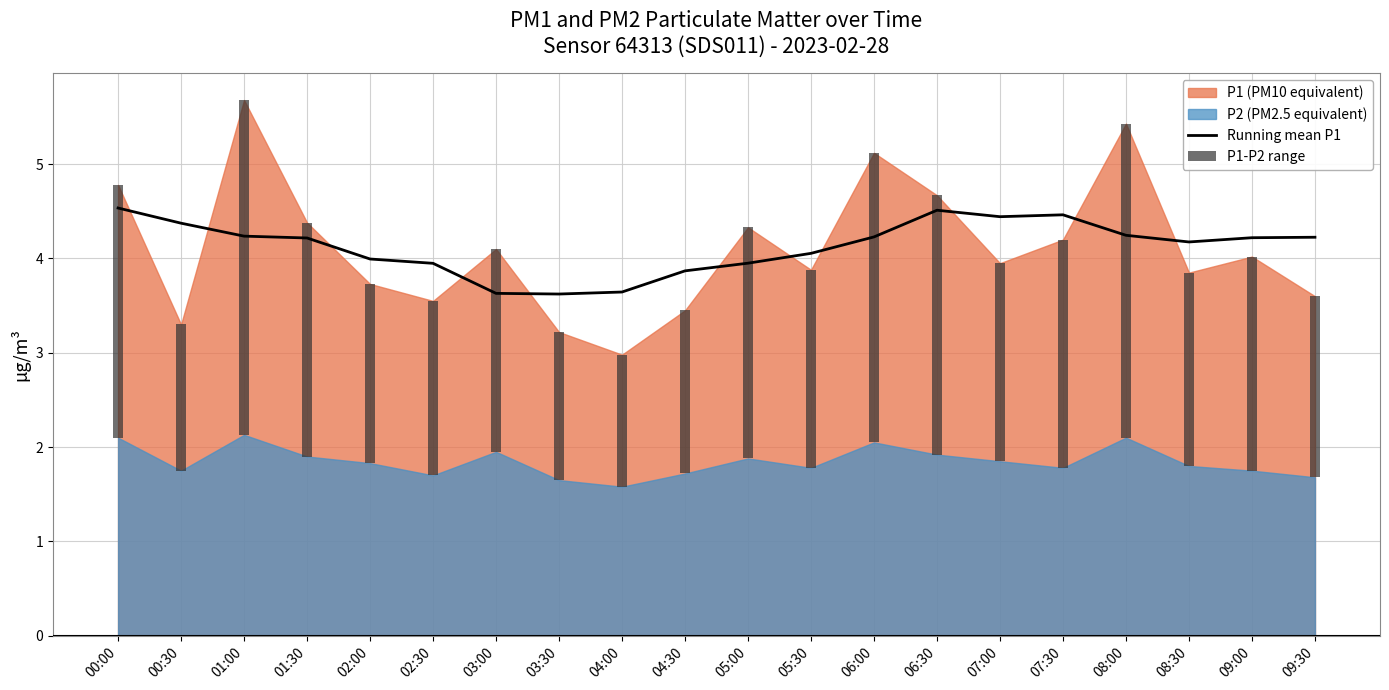

How many bars are there in total?

20